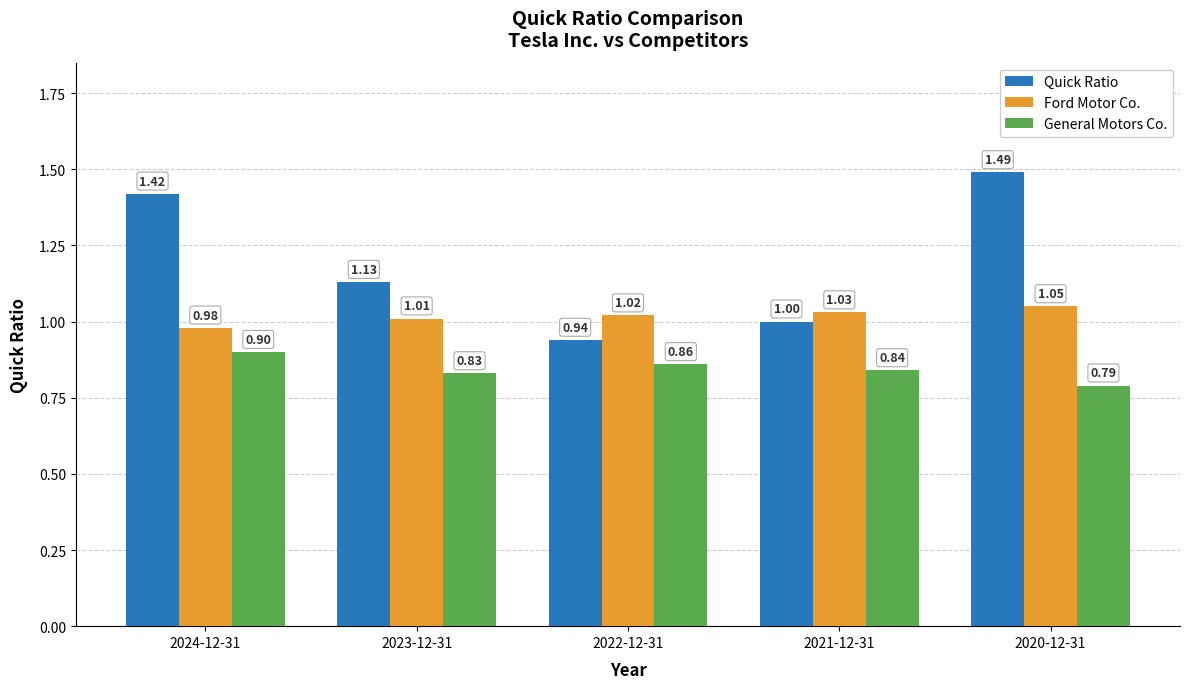

What is the difference between the second highest and minimum values in the General Motors Co. series?

0.1